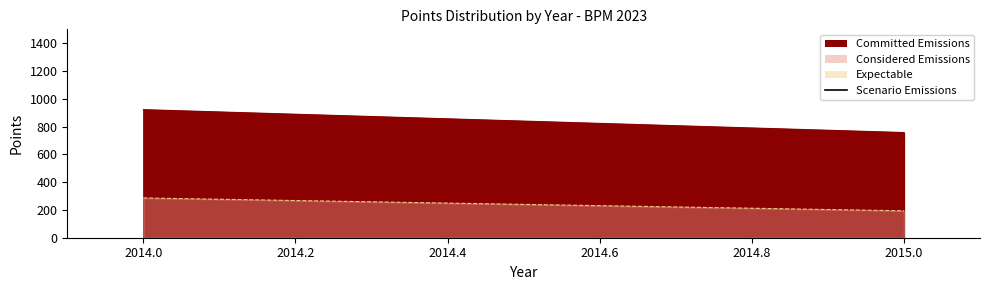

True or false: the data shows 466.8 at 2014.0.

False